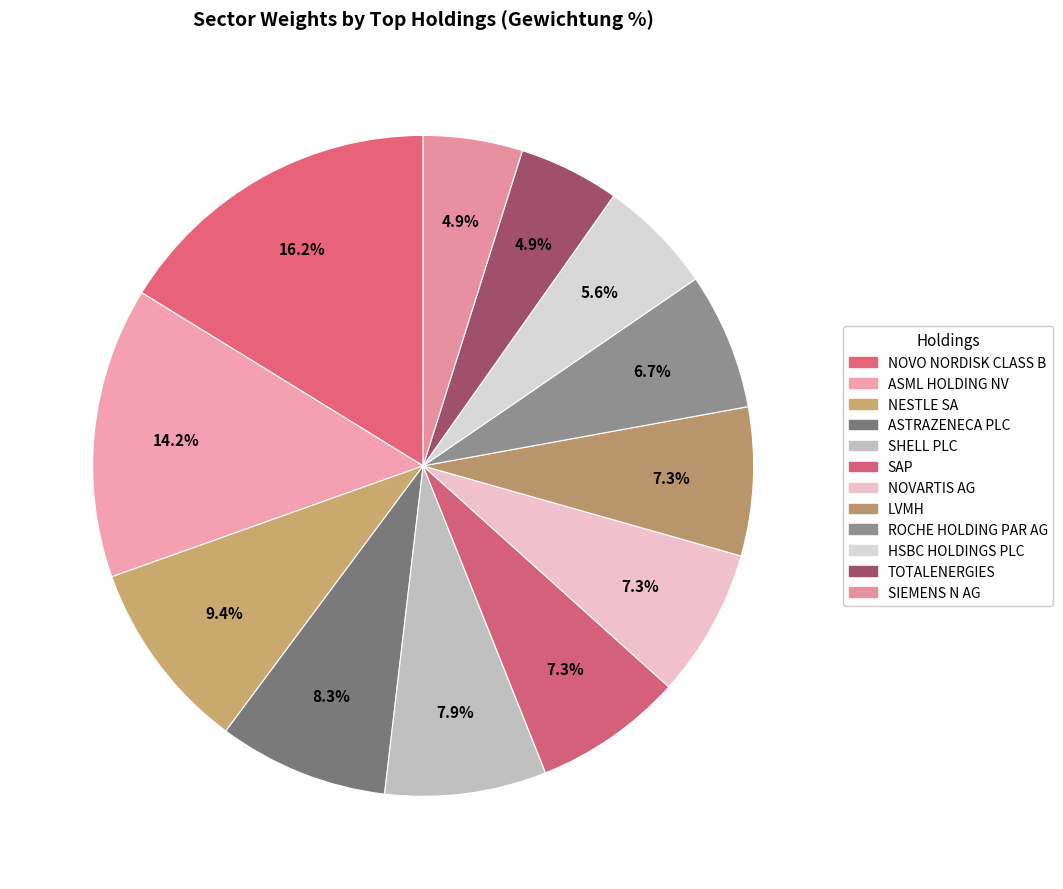

What is the smallest slice in the pie chart?

SIEMENS N AG